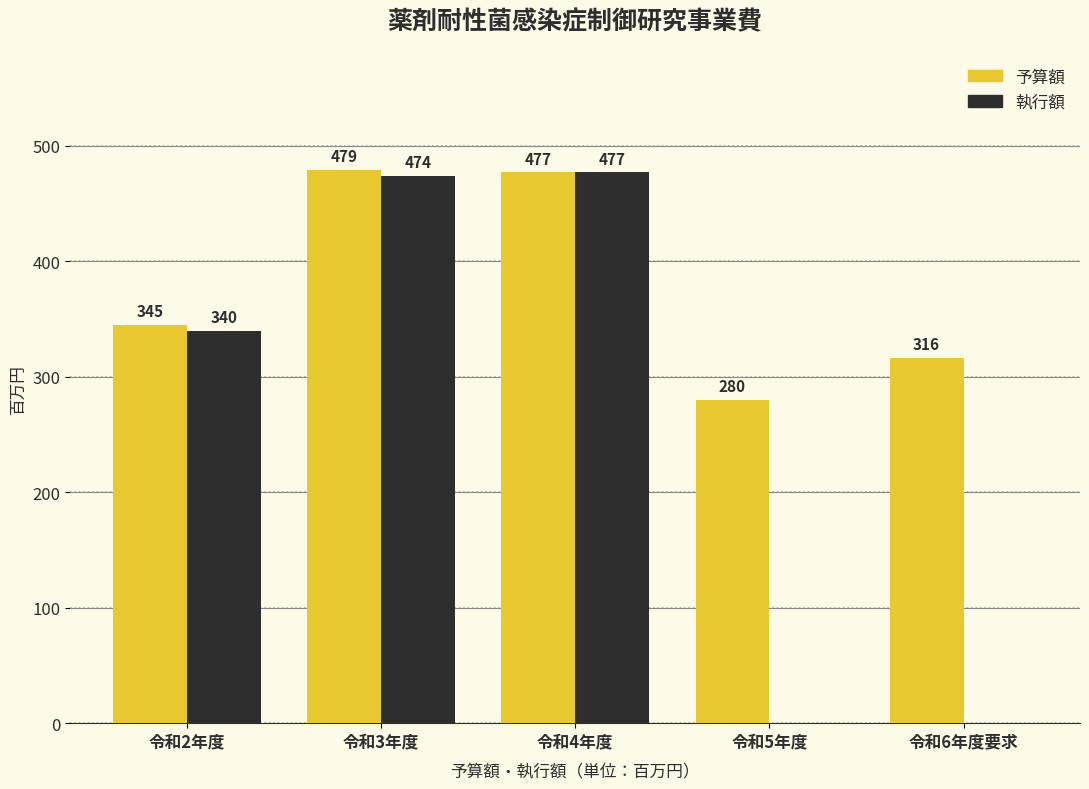

Reading right to left, transcribe all the data shown in this chart.

予算額: 令和6年度要求=316	令和5年度=280	令和4年度=477	令和3年度=479	令和2年度=345
執行額: 令和6年度要求=0	令和5年度=0	令和4年度=477	令和3年度=474	令和2年度=340